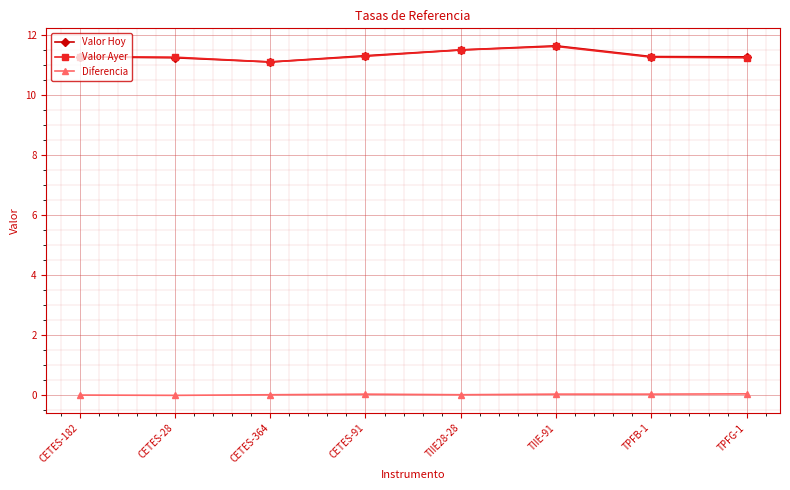

What is the lowest value of the Valor Ayer series?

11.1